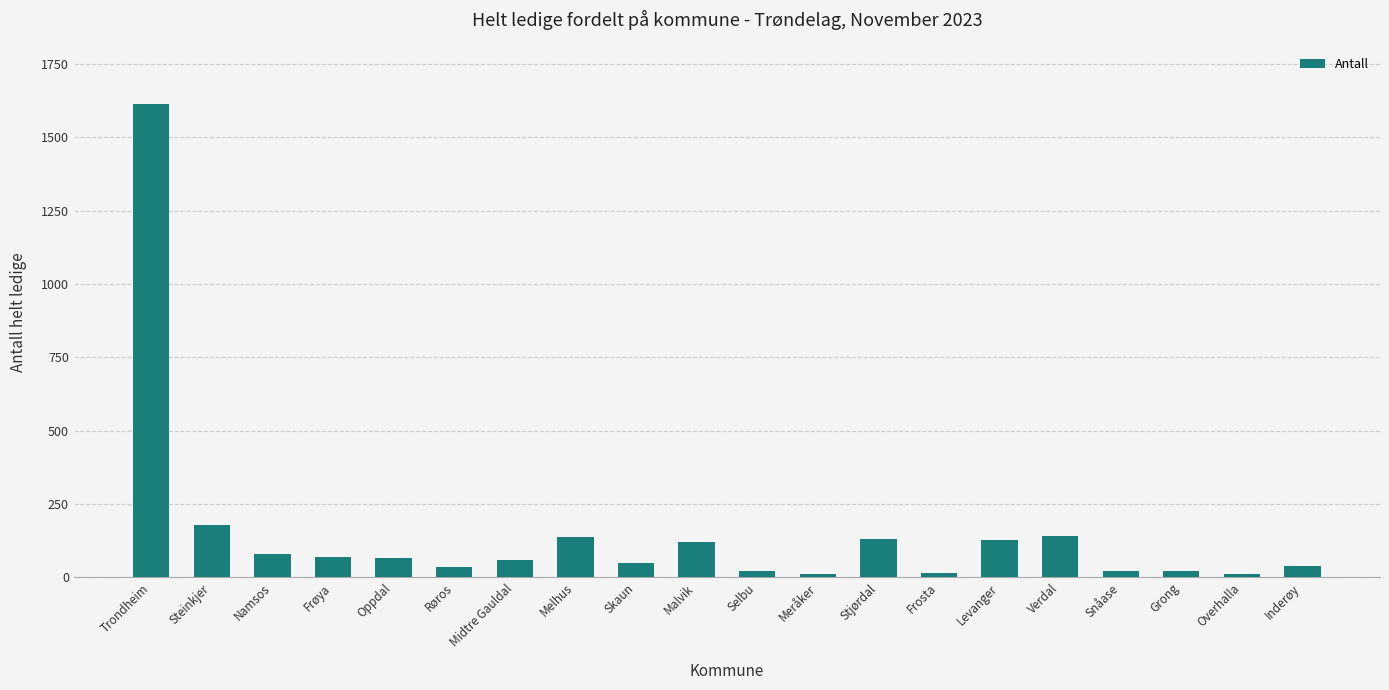

Which category has the highest value across all series?

Trondheim